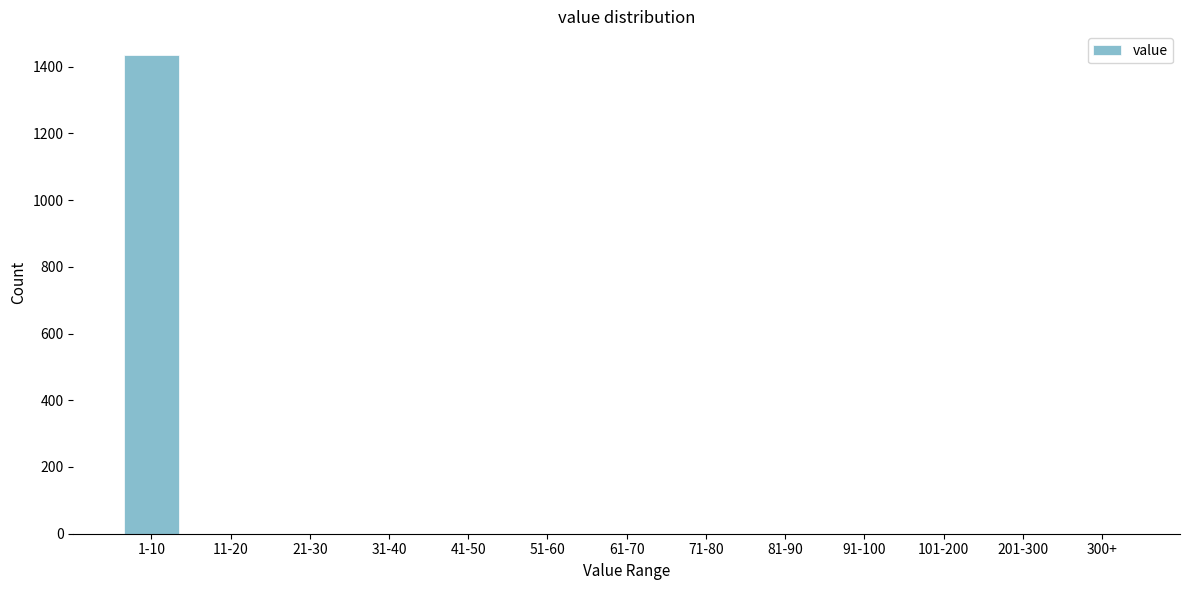

Reading left to right, list all the values displayed in this chart.

1-10=1434	11-20=0	21-30=0	31-40=0	41-50=0	51-60=0	61-70=0	71-80=0	81-90=0	91-100=0	101-200=0	201-300=0	300+=0